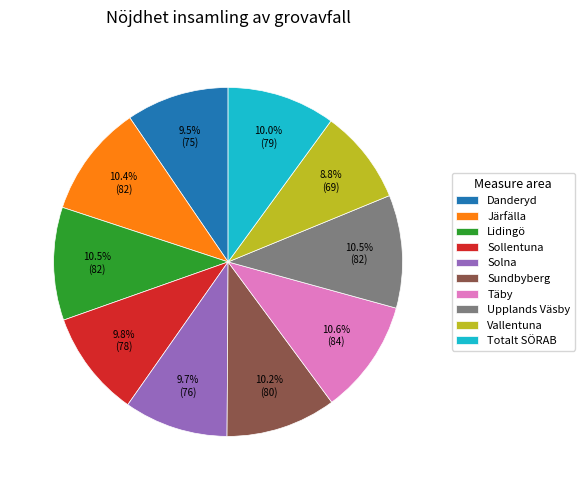

Which slice is the smallest?

Vallentuna